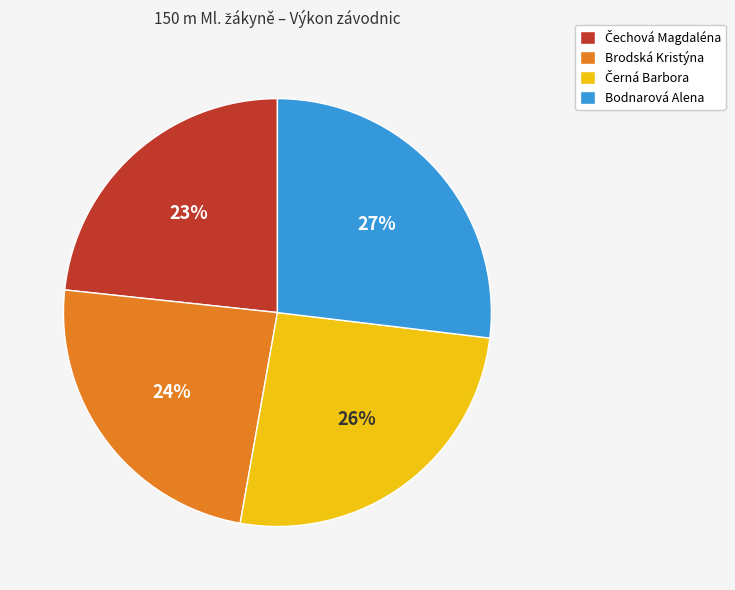

Between Bodnarová Alena and Brodská Kristýna, which is larger?

Bodnarová Alena